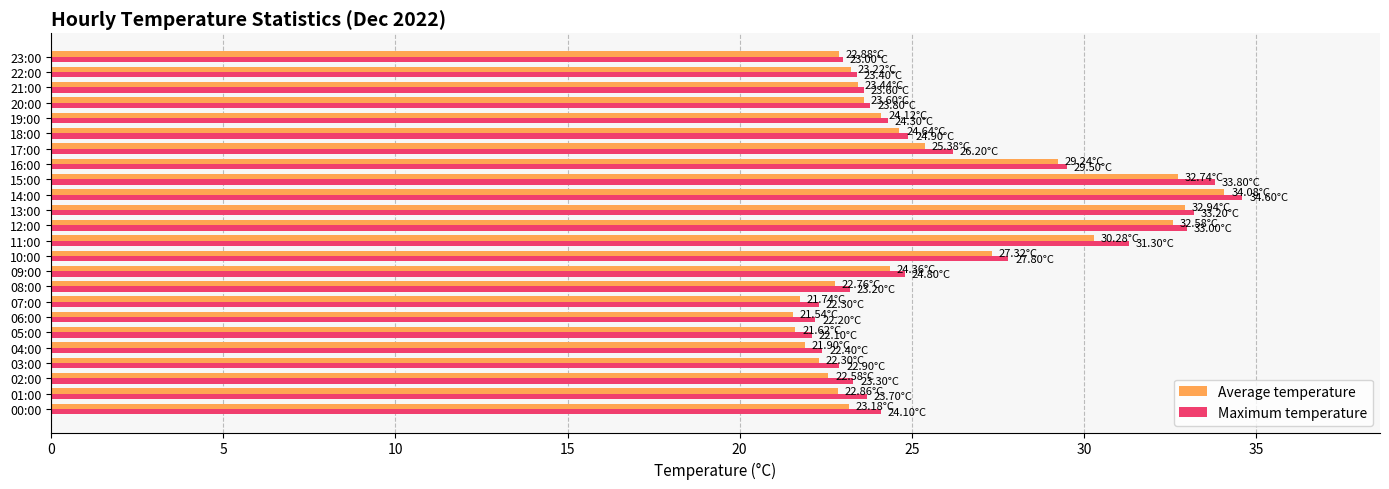

What is the spread (max minus min) of values at 08:00?

0.4